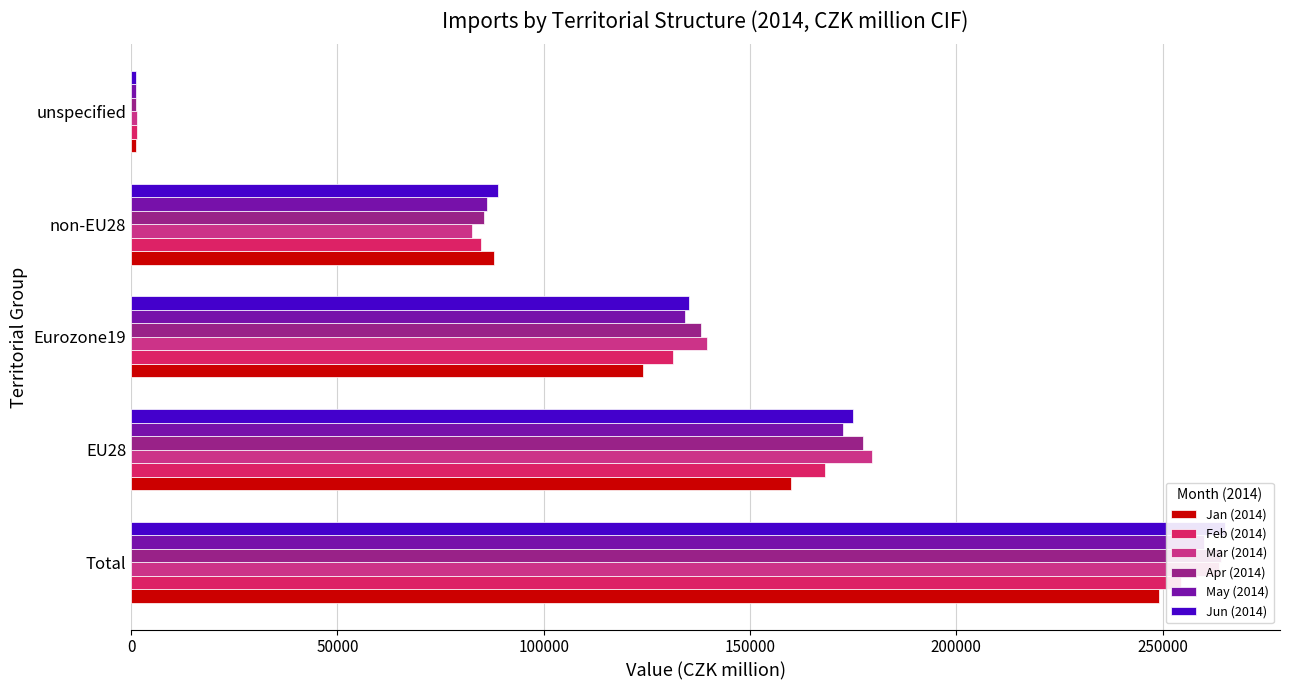

What is the highest value of the Mar (2014) series?

263680